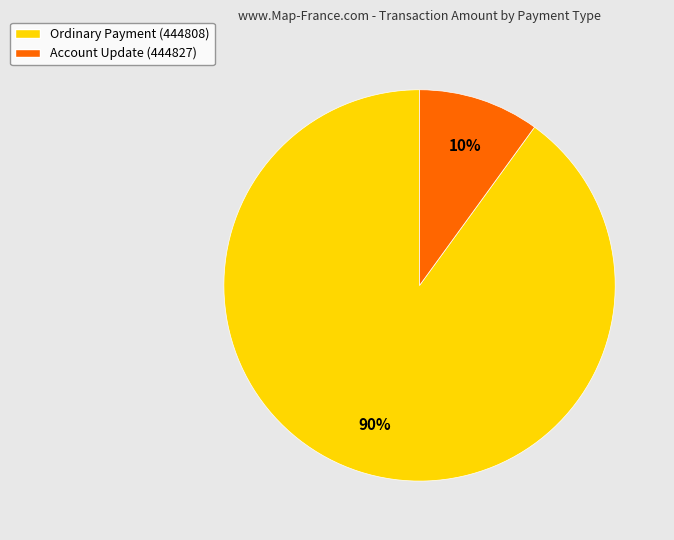

What percentage is the Account Update (444827) slice, to the nearest percent?

10%